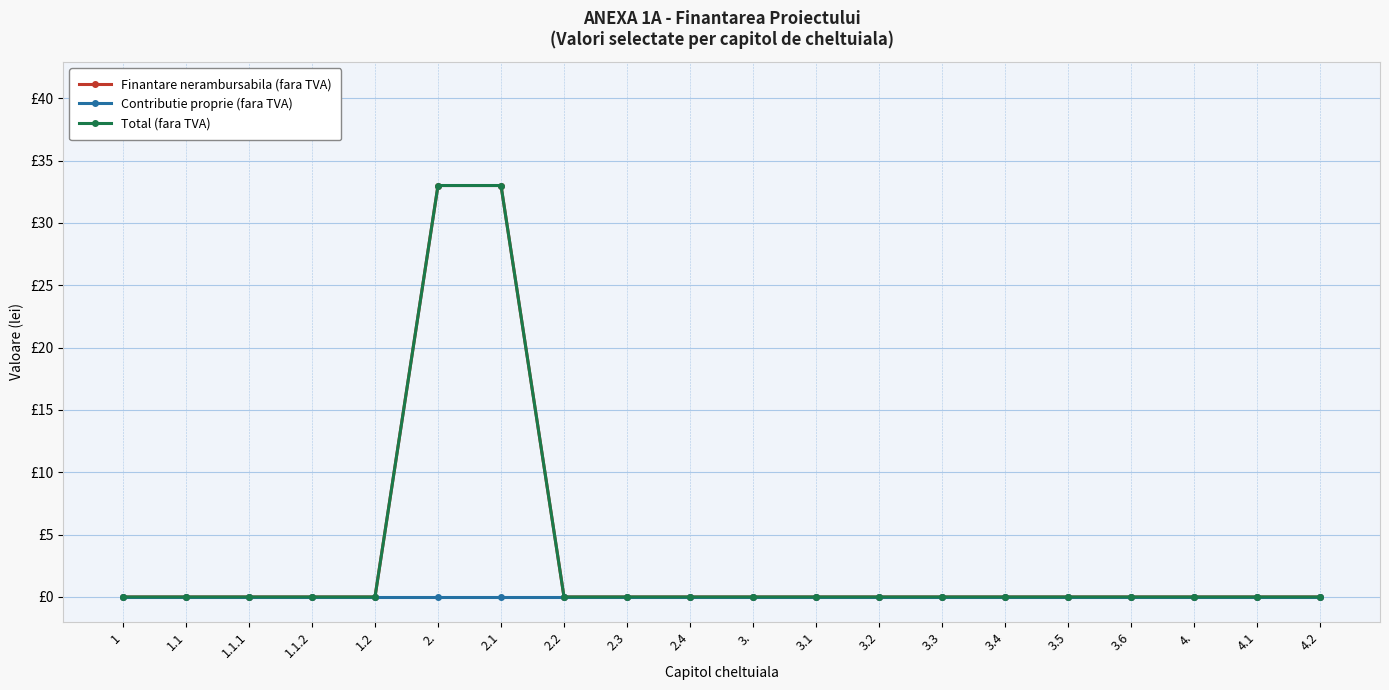

Is the value of Finantare nerambursabila (fara TVA) at 3.3 greater than the value of Contributie proprie (fara TVA) at 2.2?

No